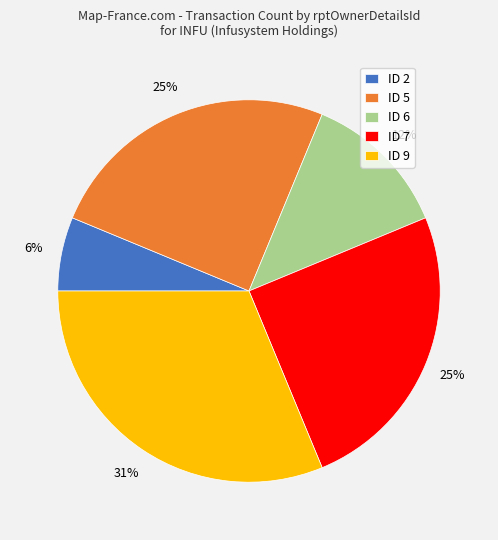

Combined, do ID 5 and ID 2 account for over 50%?

No